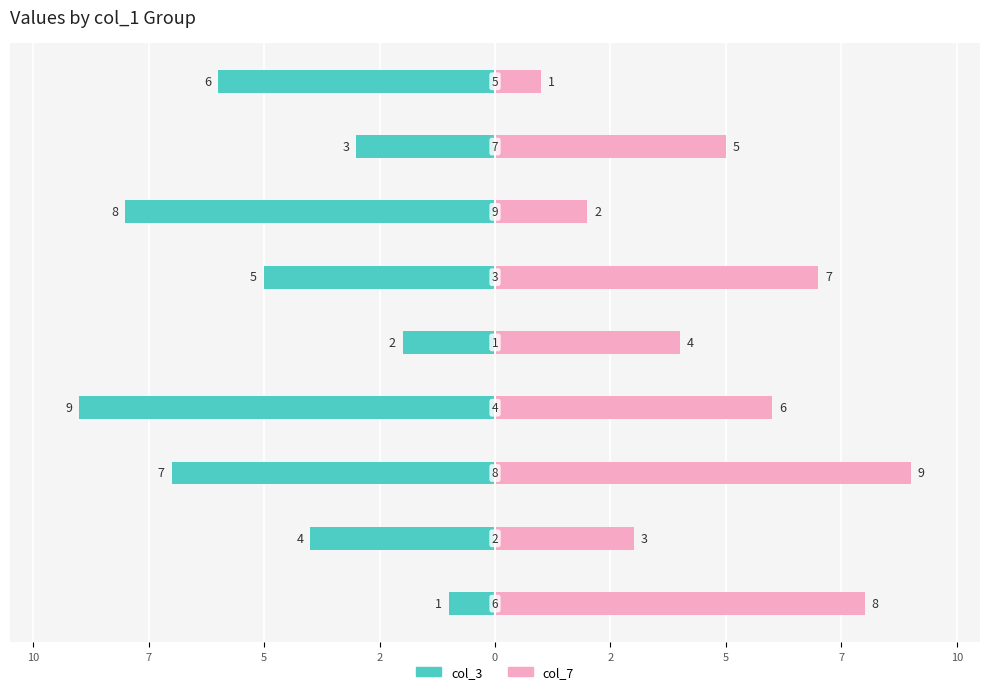

Which has a higher value, 5 or 0?

5